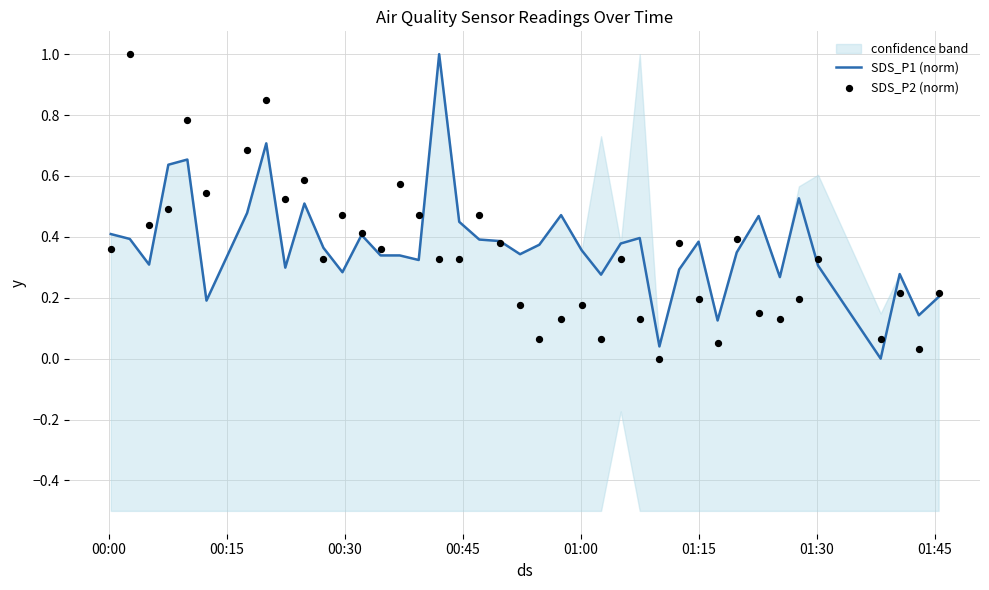

What are all the series names shown in the legend?

SDS_P1 (norm), SDS_P2 (norm)